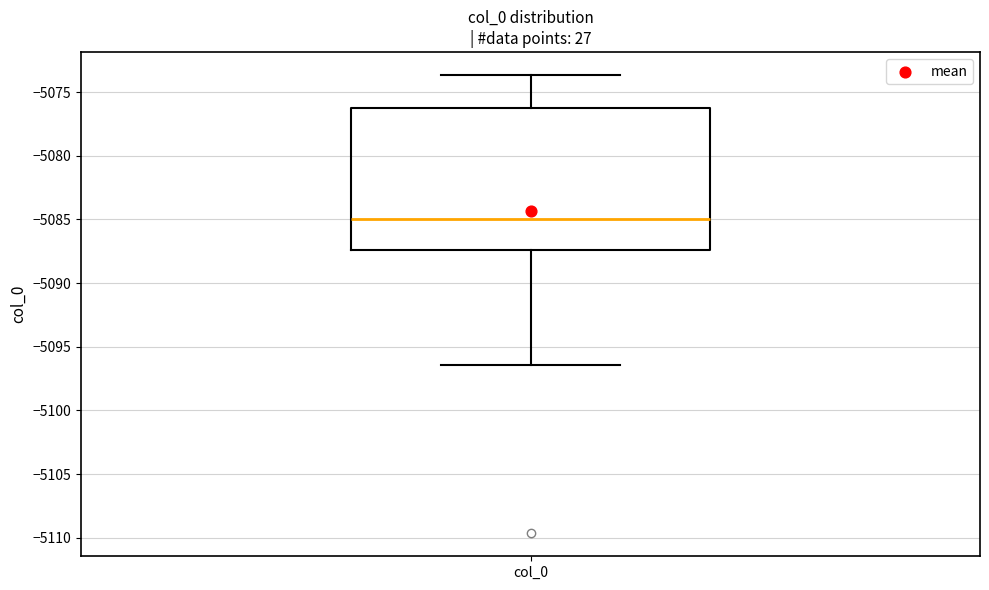

Where does the upper whisker of the box for col_0 end on the y-axis? The values are not printed on the chart, so give them approximately, as read against the axis.

-5073.5